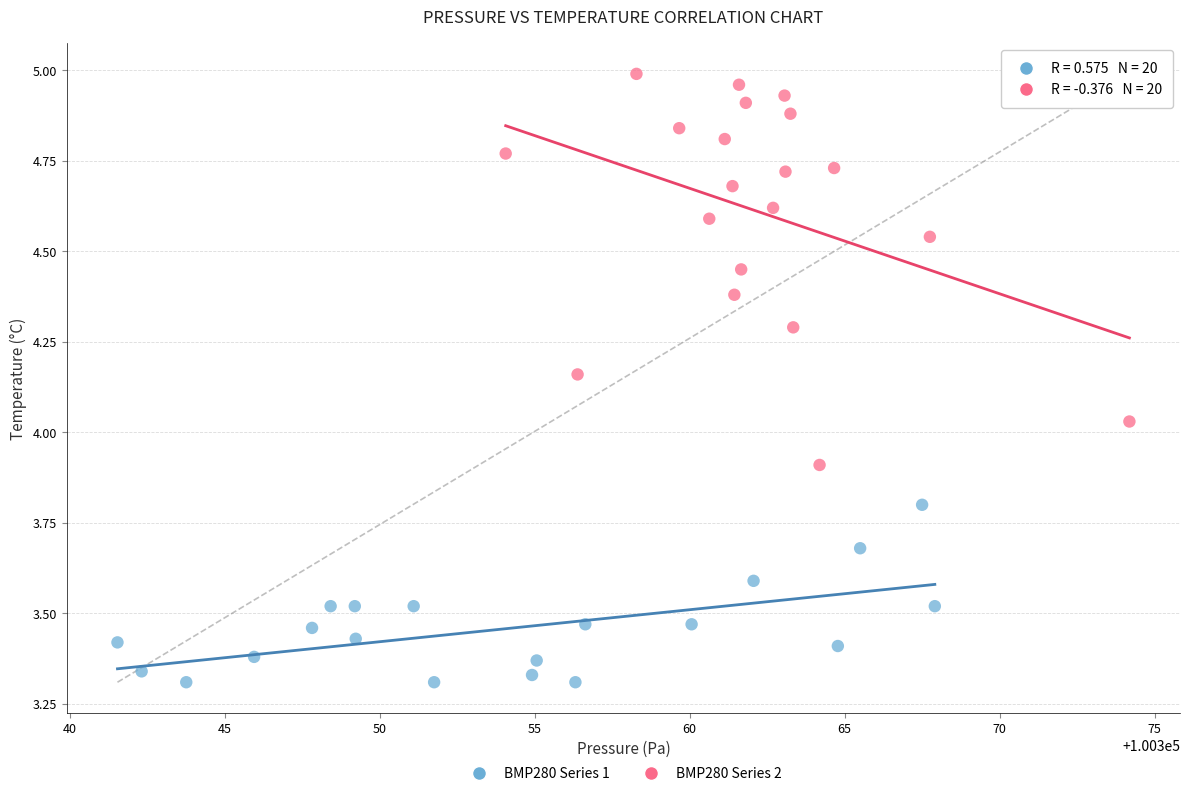

Which series reaches the minimum Y coordinate?

BMP280 Series 1